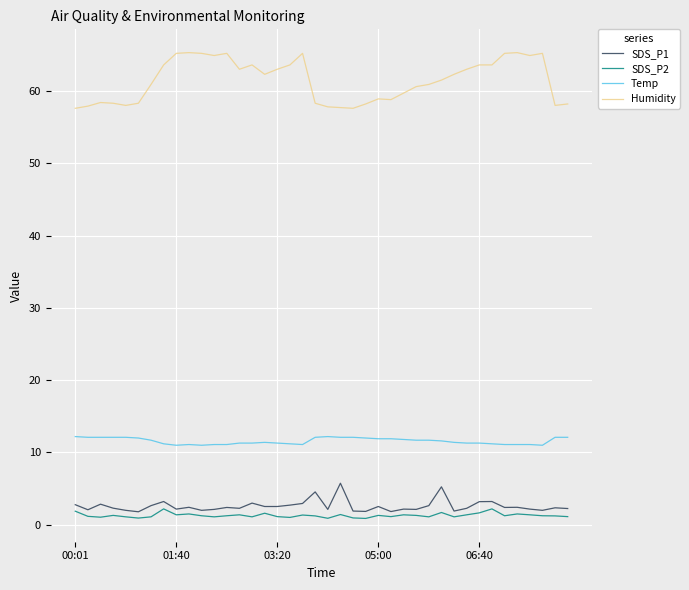

What is the highest value of the Temp series?

12.2